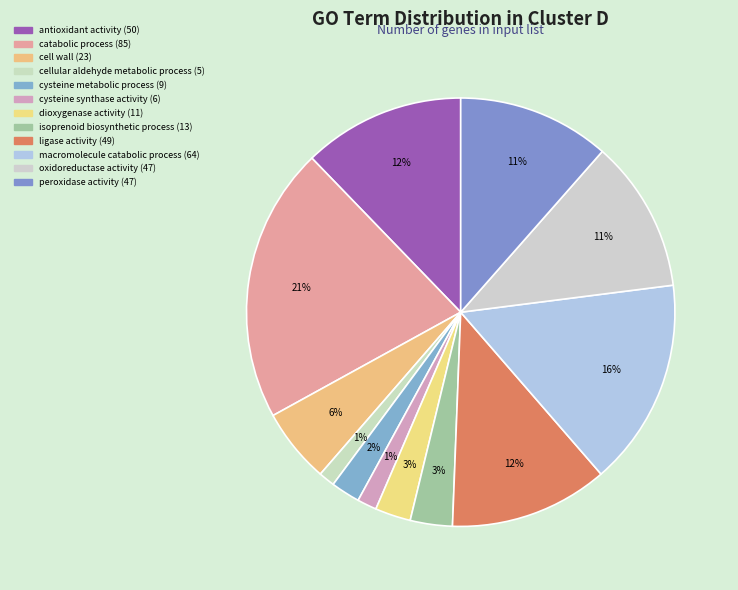

The ligase activity slice represents 12% of the pie. True or false?

True